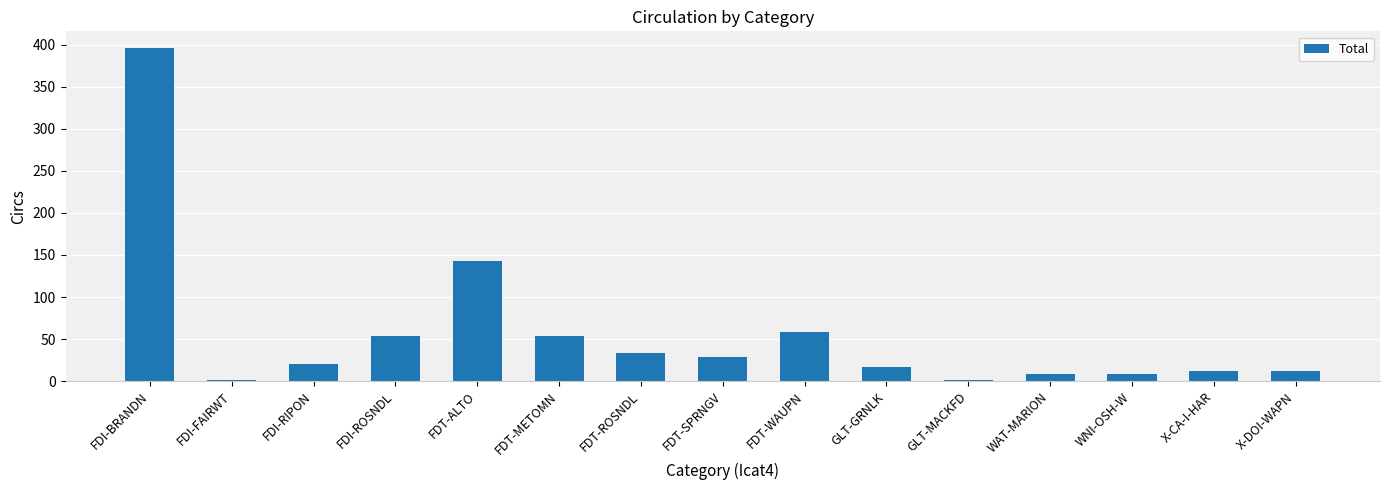

Does the chart contain stacked bars?

No